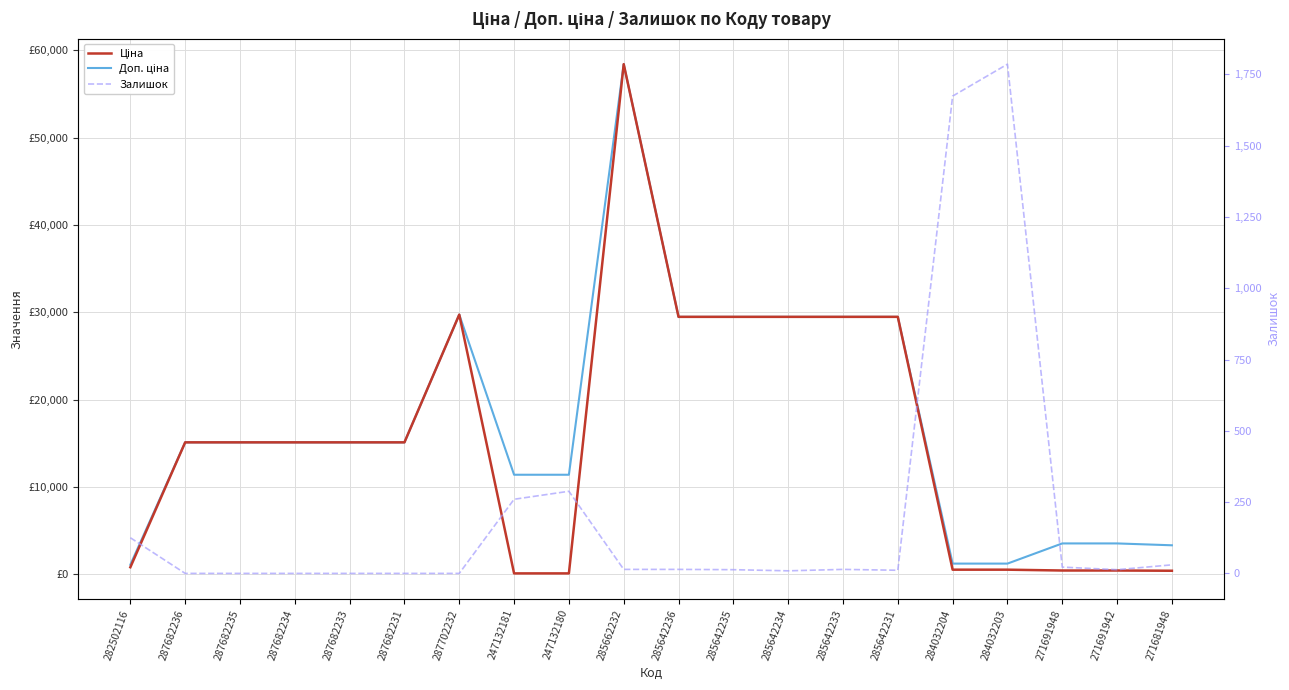

Is it true that Залишок equals 14.0 at 285642233?

True